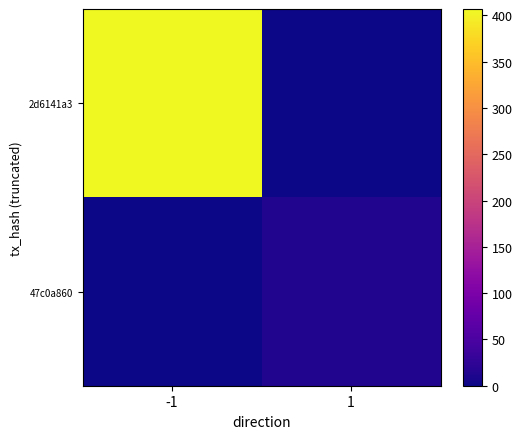

What is the difference between the highest and lowest values at -1?

407